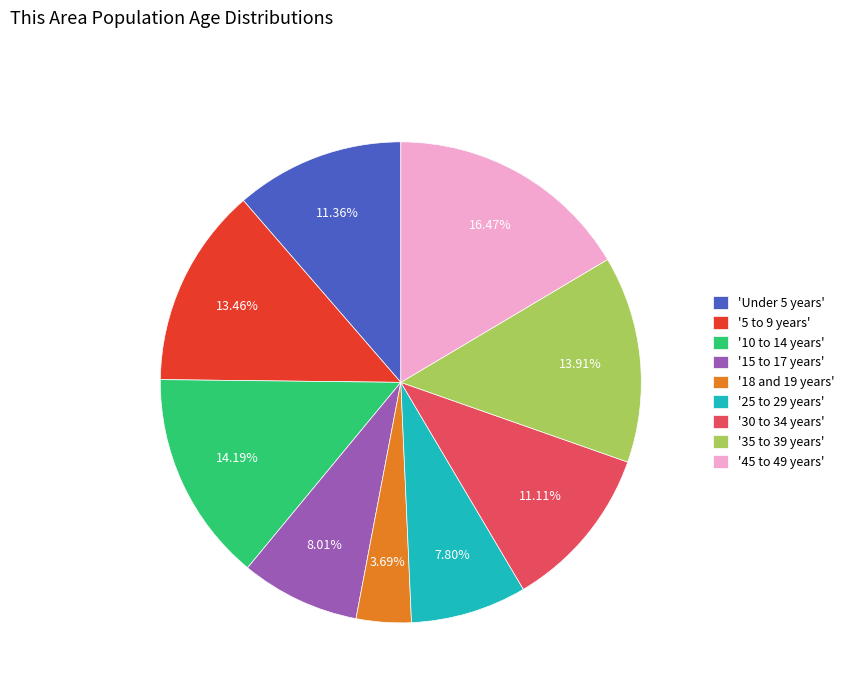

Which category has the biggest portion of the pie?

'45 to 49 years'